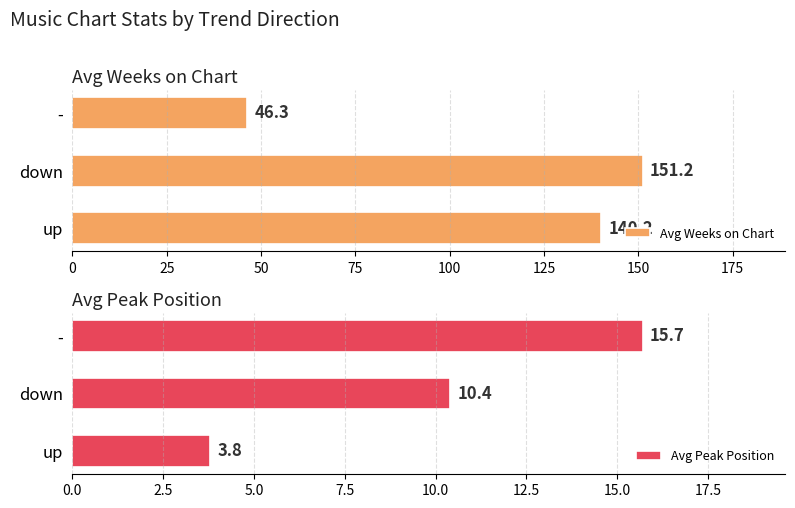

List the series in order of their overall mean, highest first.

Avg Weeks on Chart, Avg Peak Position